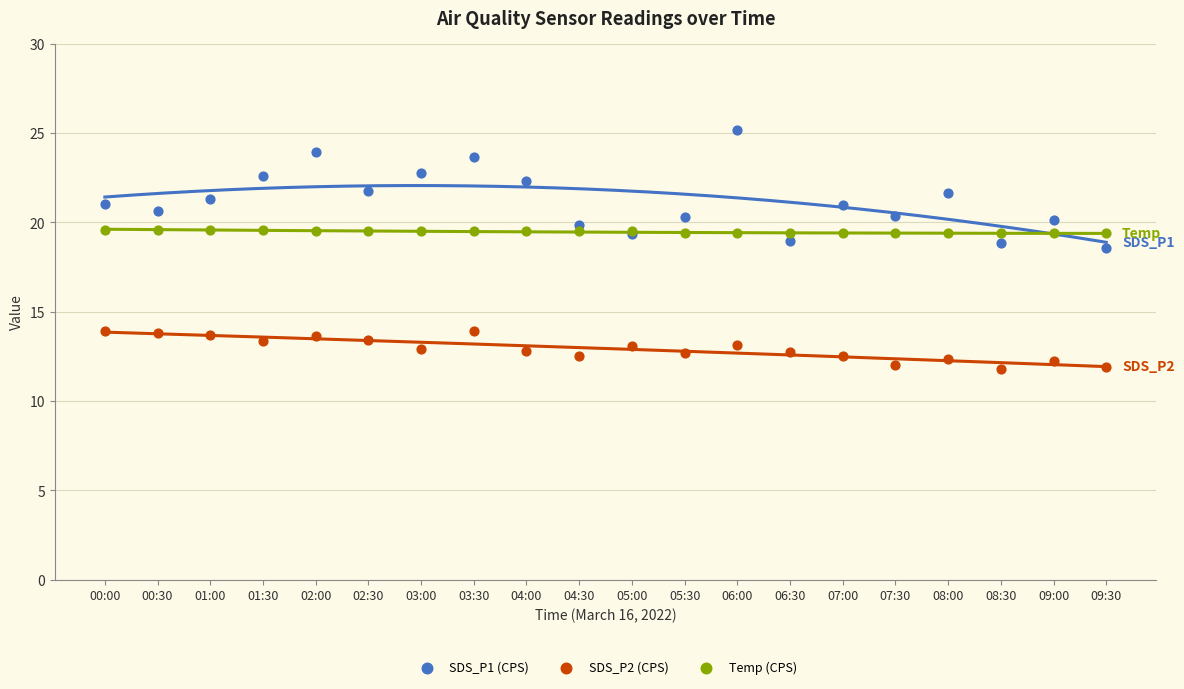

Which series reaches the minimum Y coordinate?

SDS_P2 (CPS)